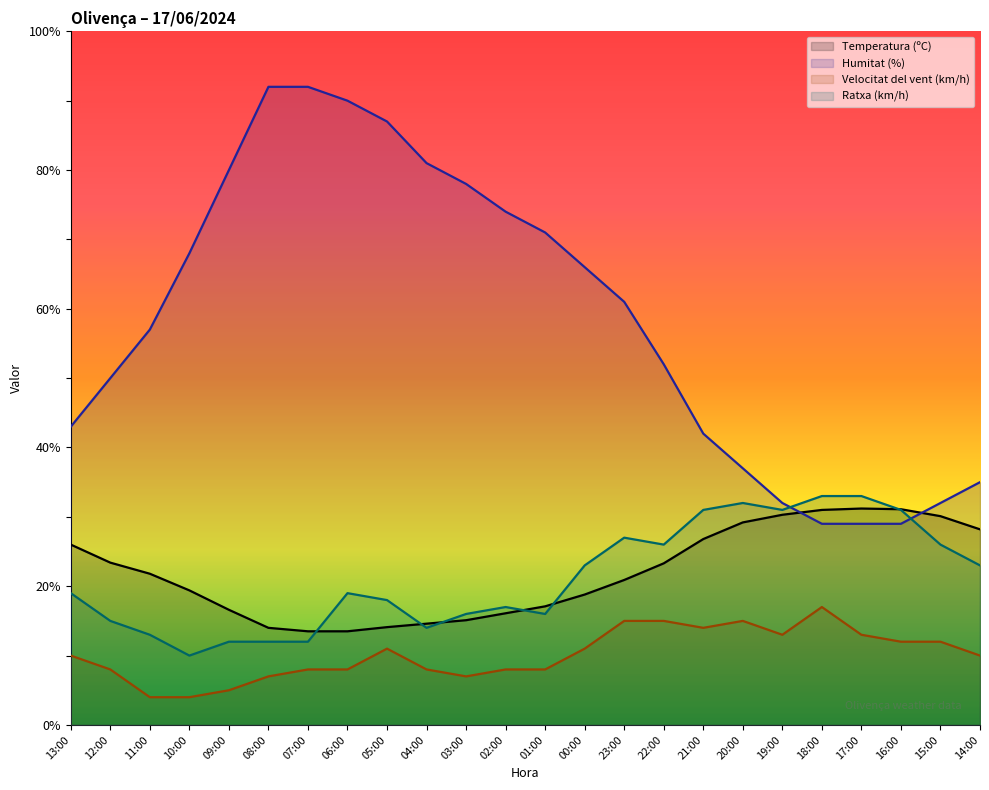

Which series has the largest total across all categories?

Humitat (%)